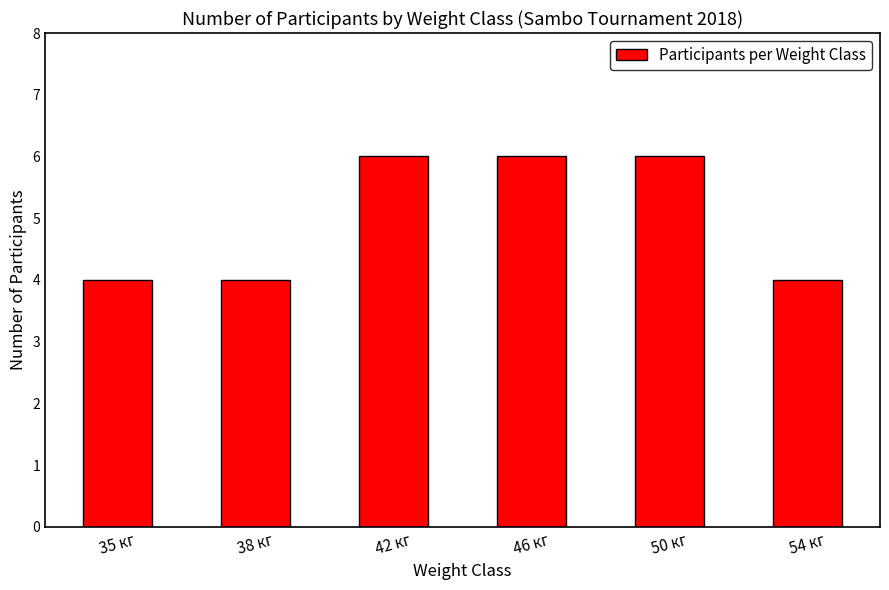

What is the maximum value shown in the chart?

6